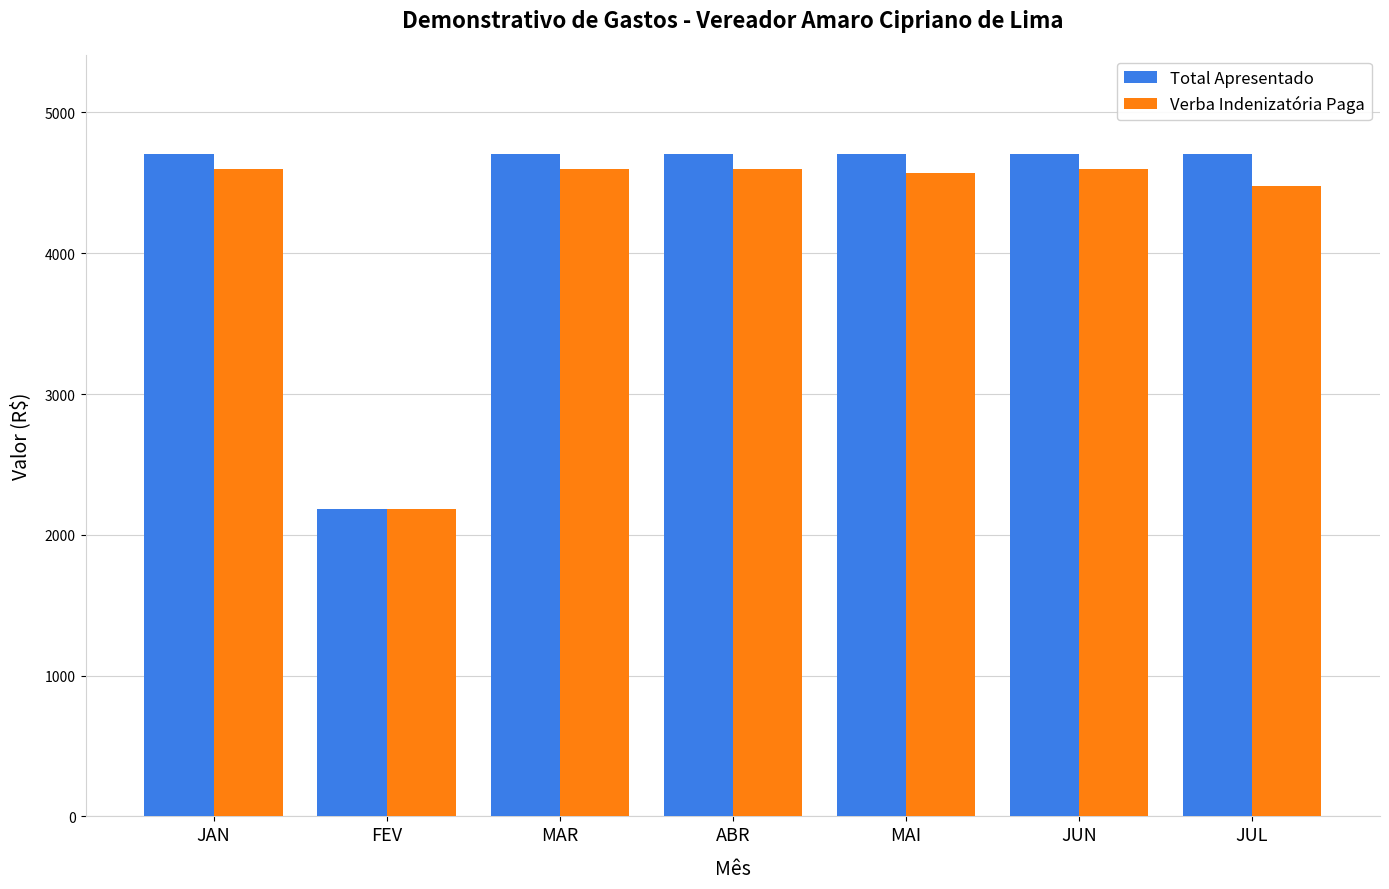

What position from the right is JAN?

7